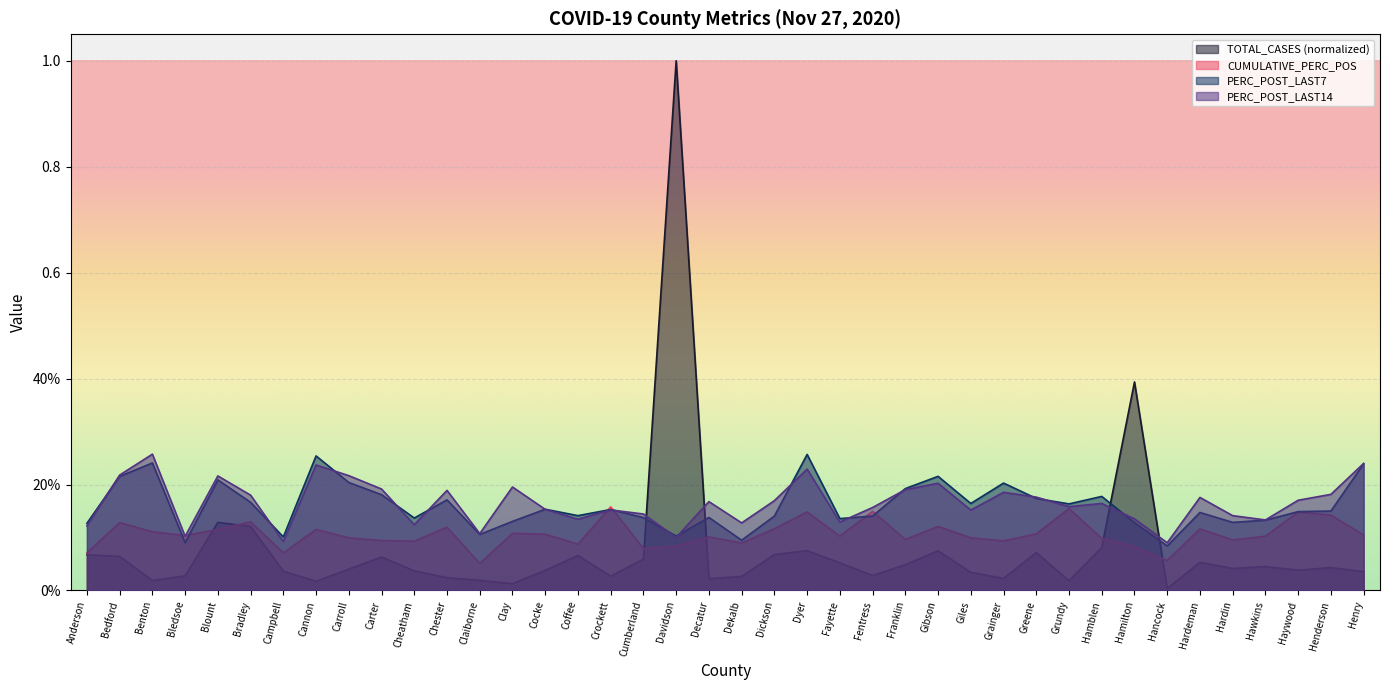

After their last crossing, which series has the higher values: TOTAL_CASES or CUMULATIVE_PERC_POS?

CUMULATIVE_PERC_POS